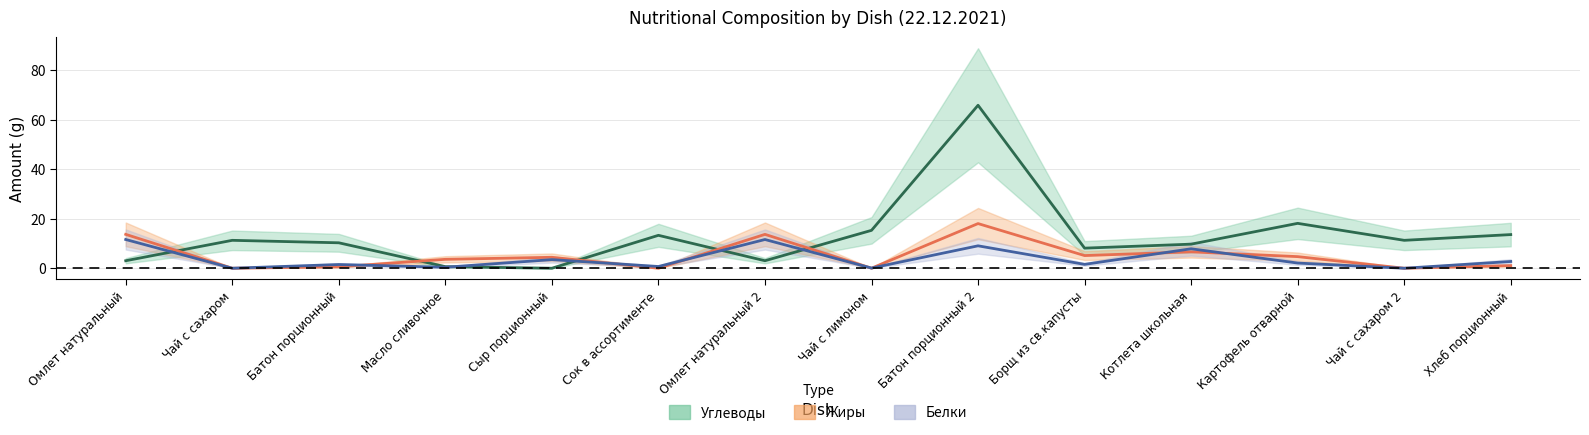

Is the value of Белки at Омлет натуральный 2 greater than the value of Жиры at Масло сливочное?

Yes